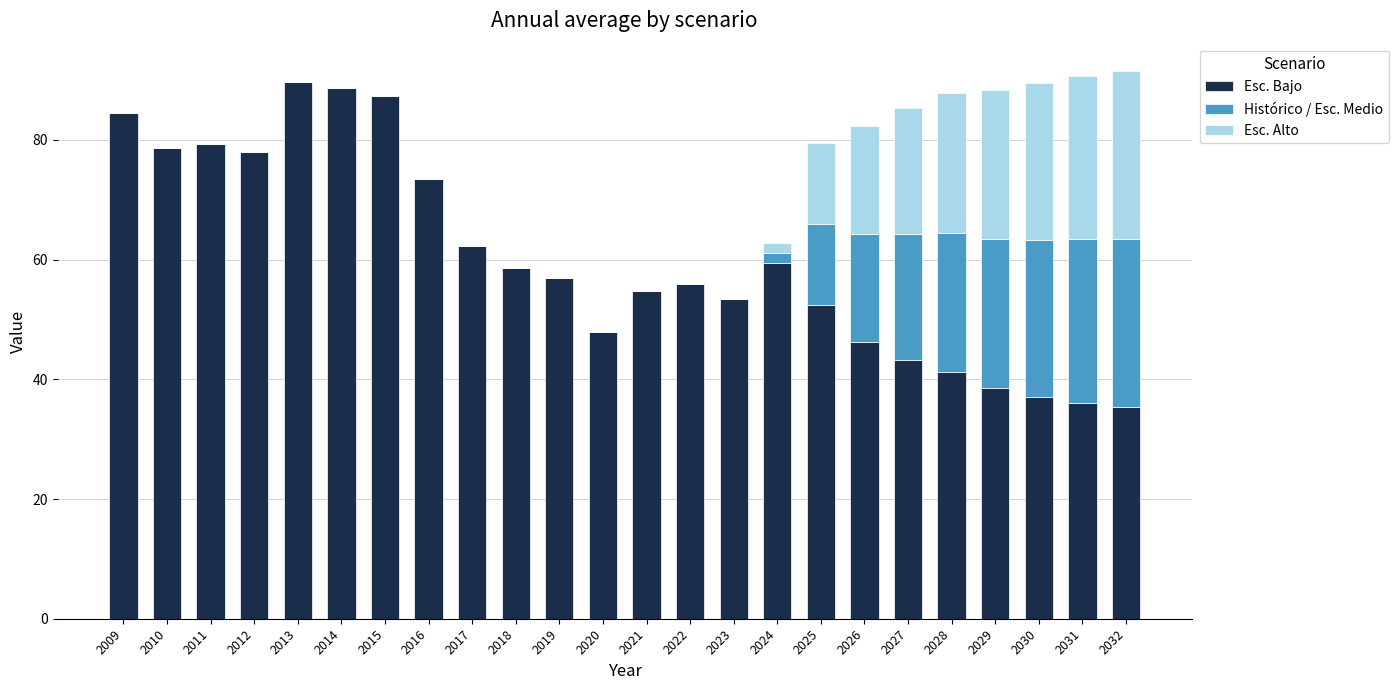

What is the sum of the Esc. Bajo values at 2022 and 2027?

99.1